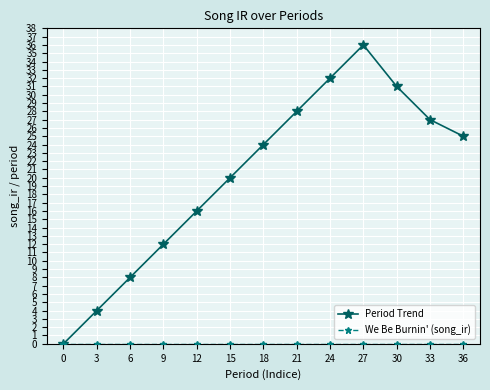

What is the greatest value displayed?

36